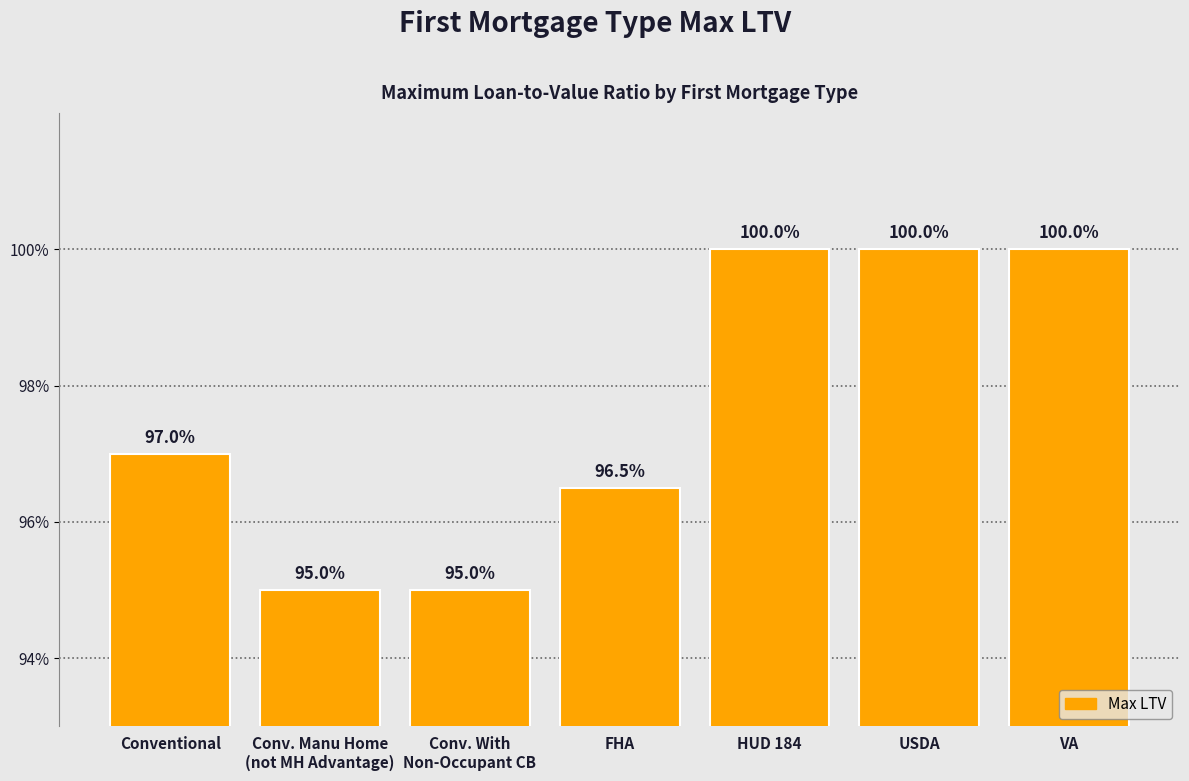

What is the ratio of the value at VA to the value at USDA?

1.0